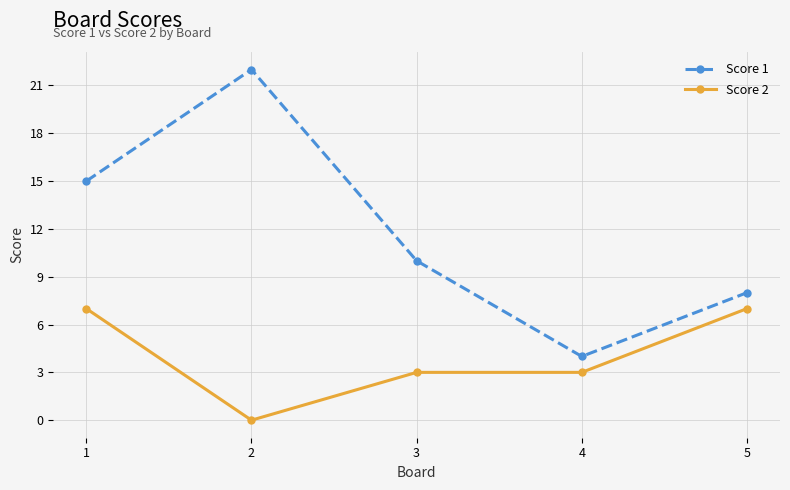

What value does the Score 2 series have at 3?

3